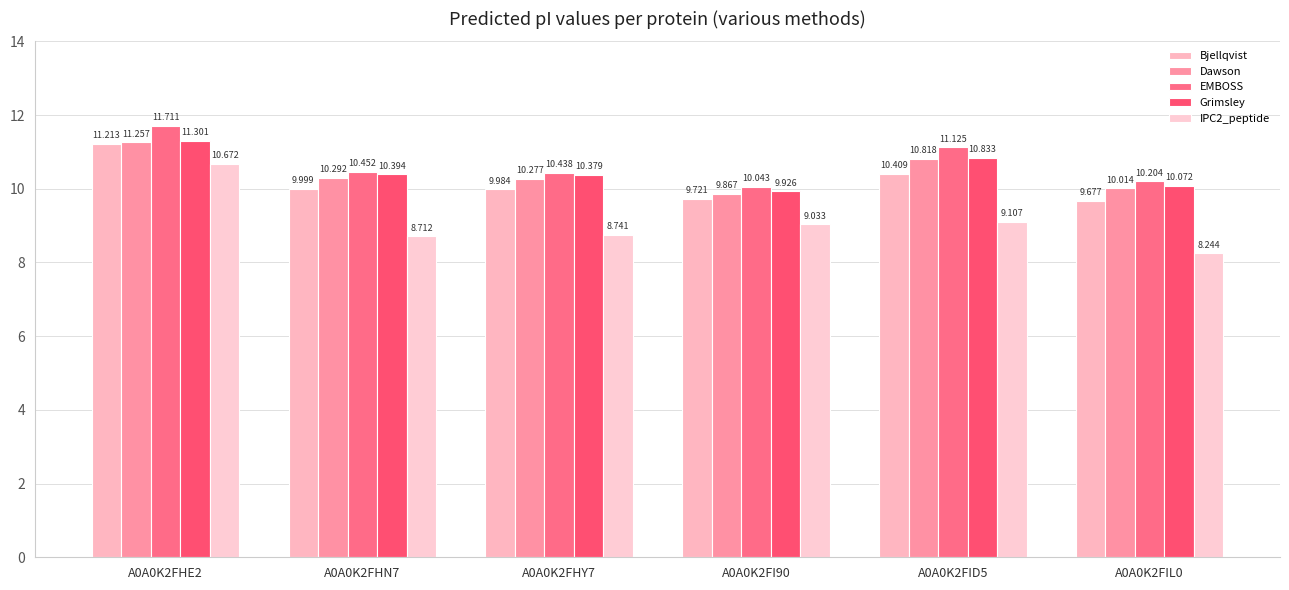

Where does the Dawson series first go above 10?

A0A0K2FHE2